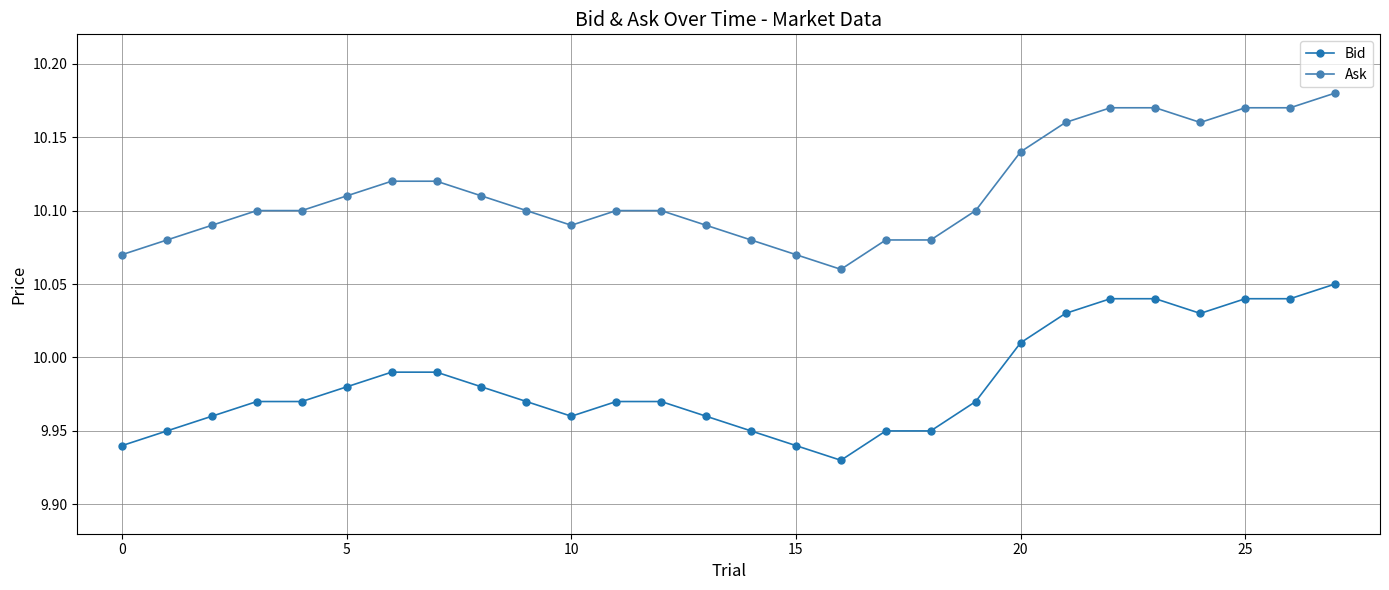

Rank the series by their average value, from lowest to highest.

Bid, Ask